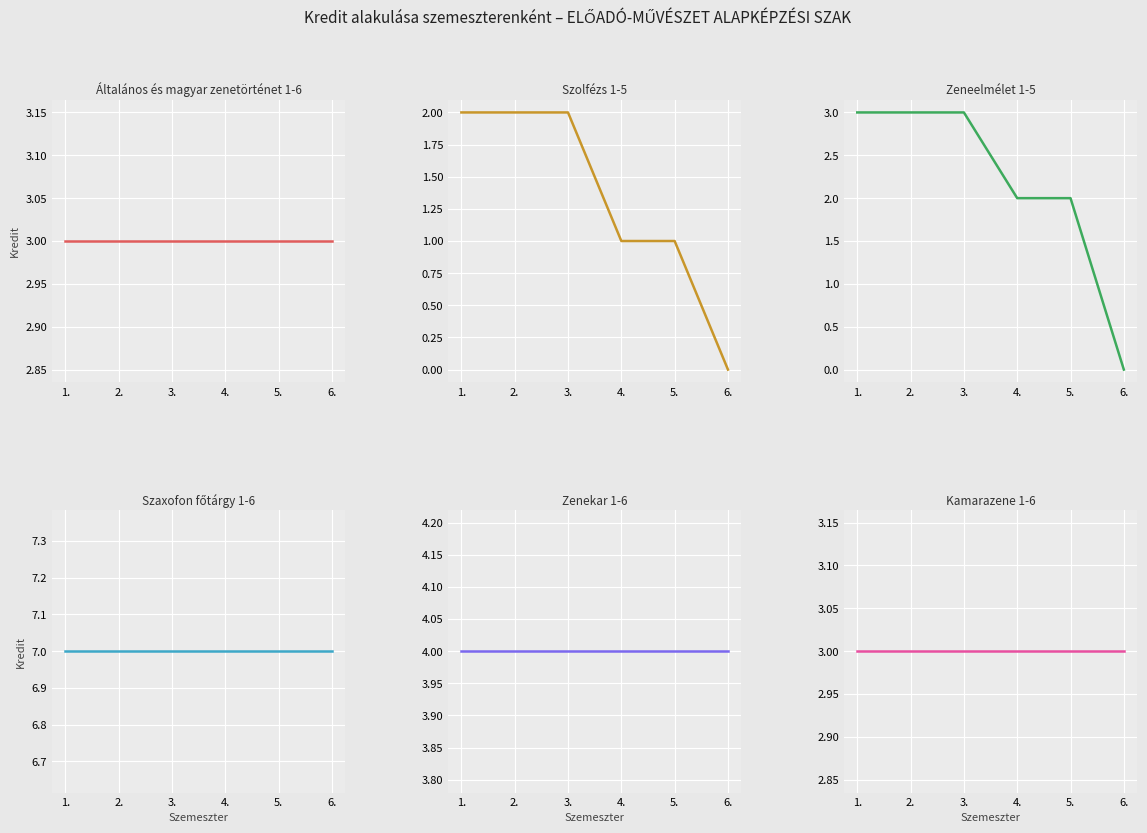

Does the chart display data point markers on the line(s)?

No